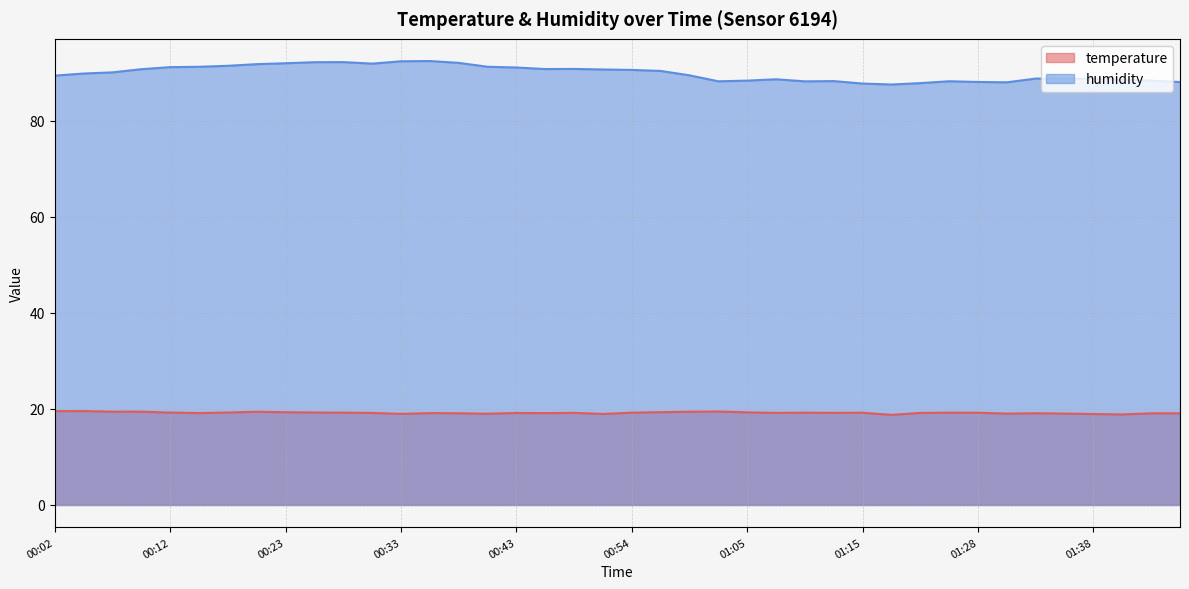

List the series in order of their peak value, lowest first.

temperature, humidity